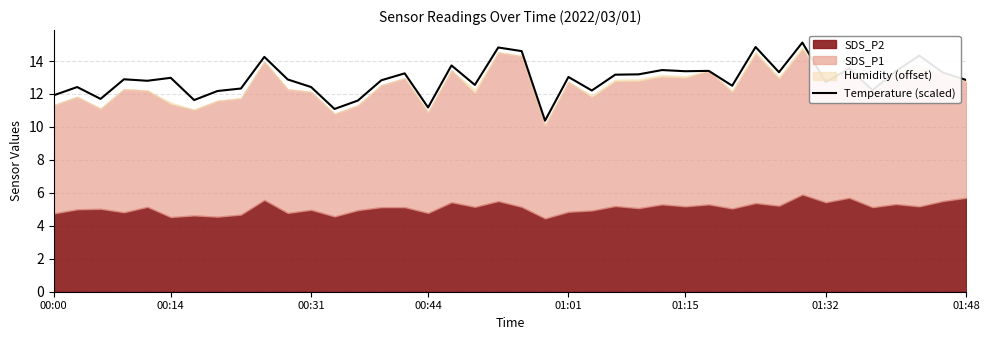

How many lines are shown in the chart?

1